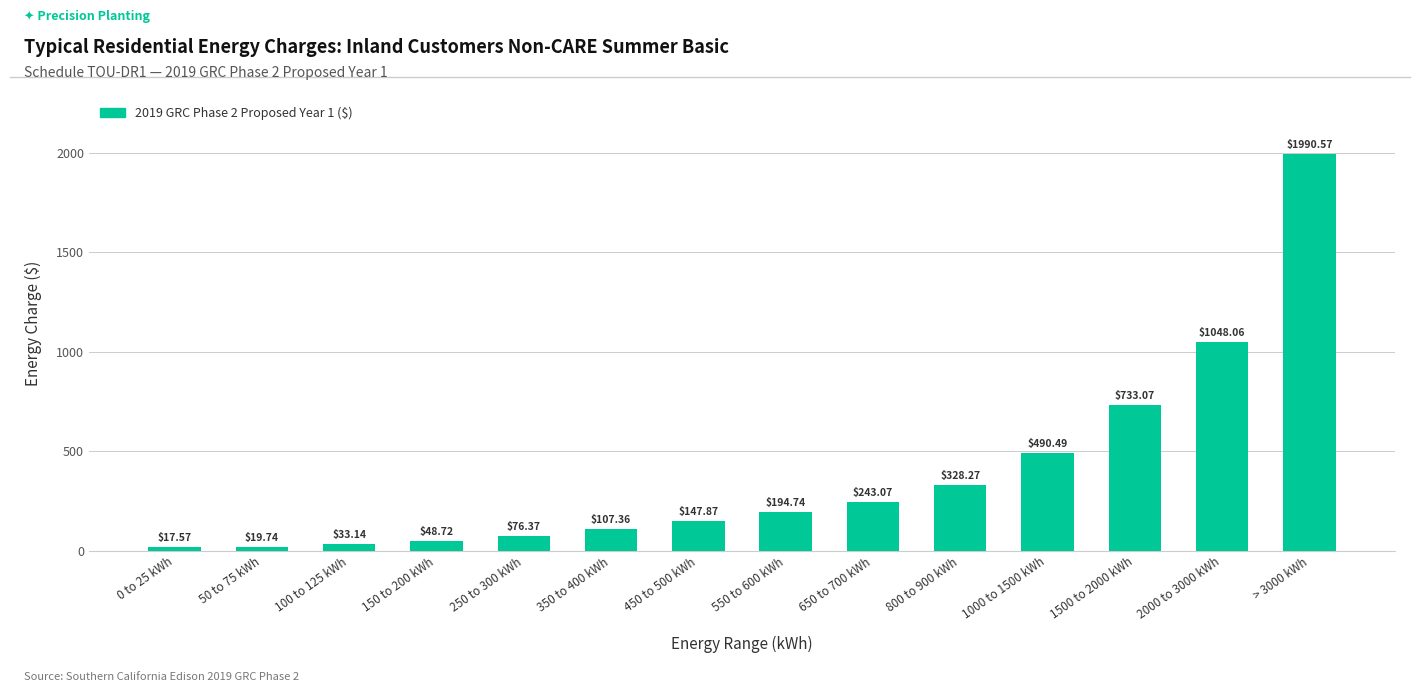

Between 50 to 75 kWh and 0 to 25 kWh, which is larger?

50 to 75 kWh